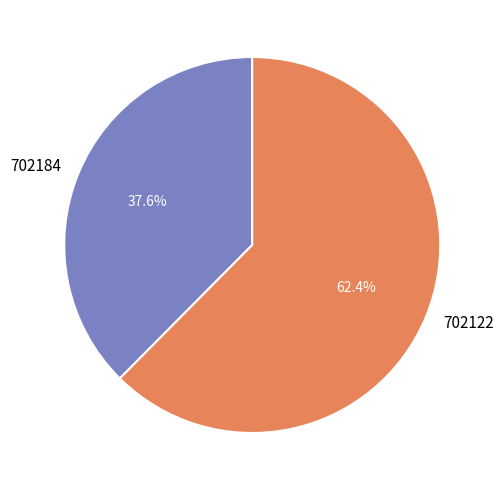

True or false: 702184 accounts for 38% of the total.

True